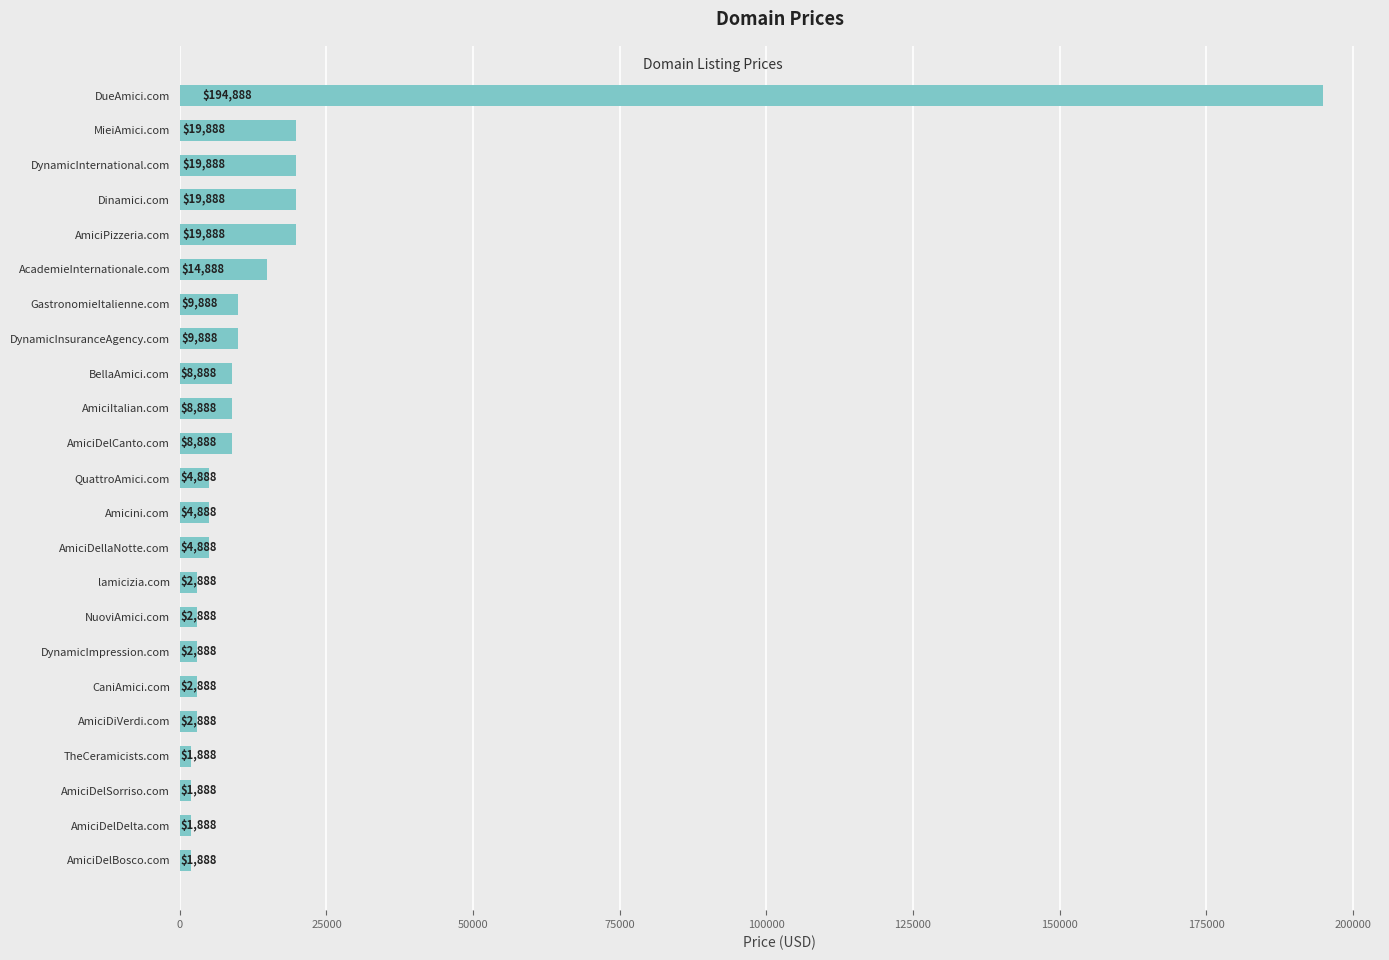

What is the ratio of the value at NuoviAmici.com to the value at AmiciDelBosco.com?

1.5